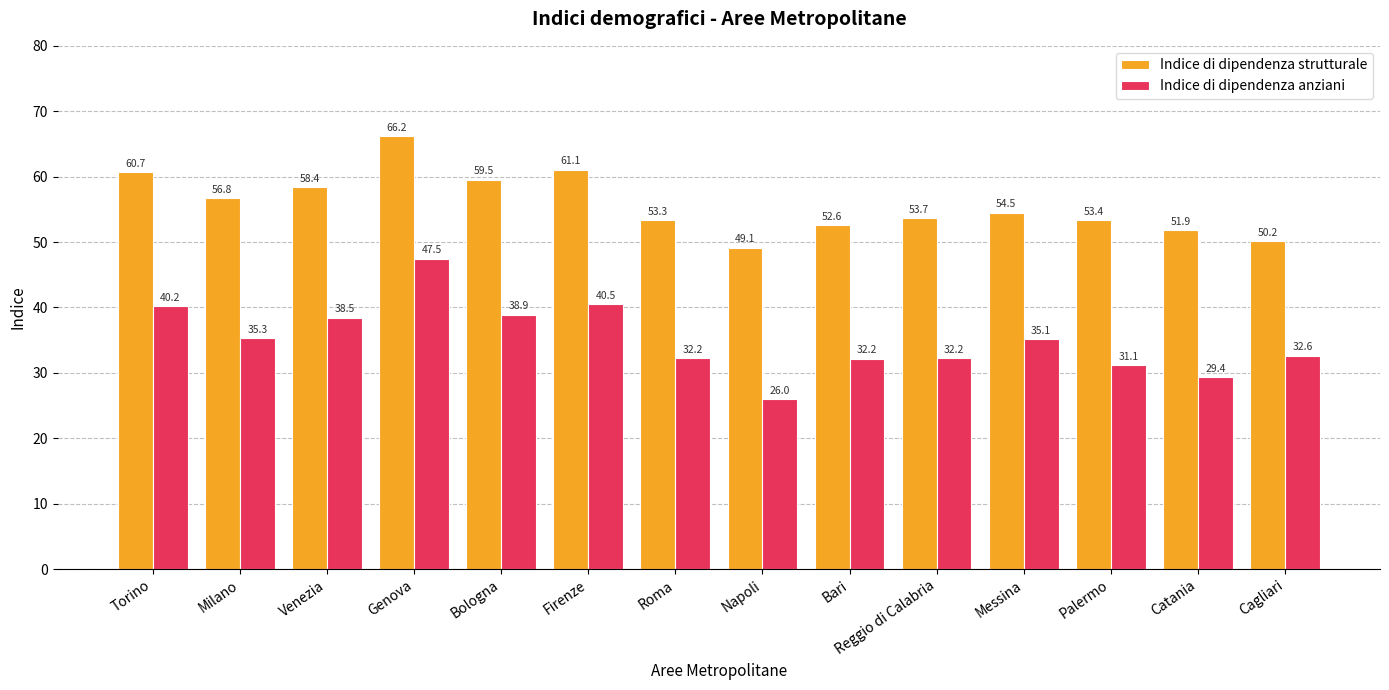

Count the number of data series in this chart.

2